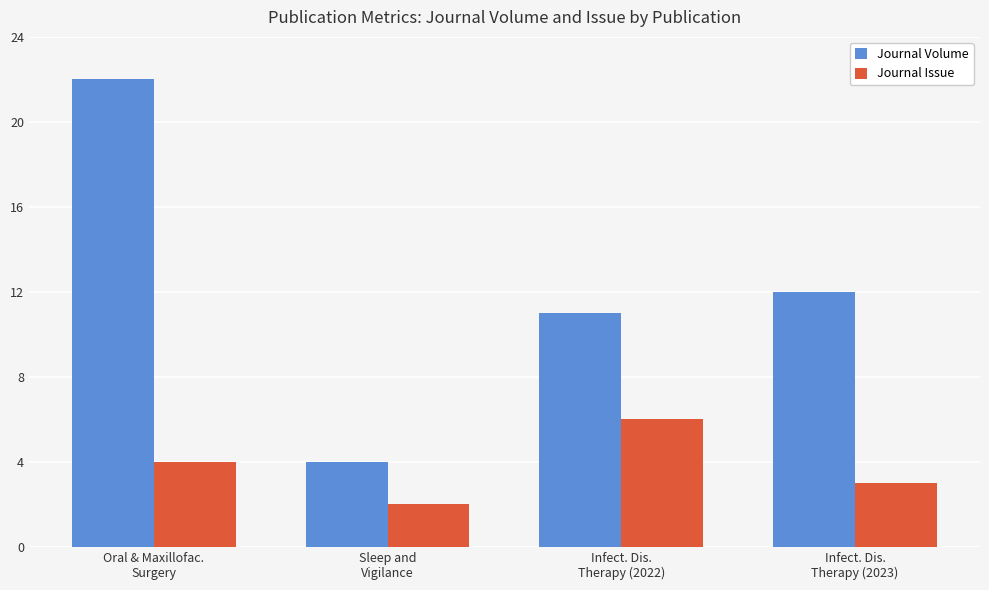

What is the smallest value displayed?

2